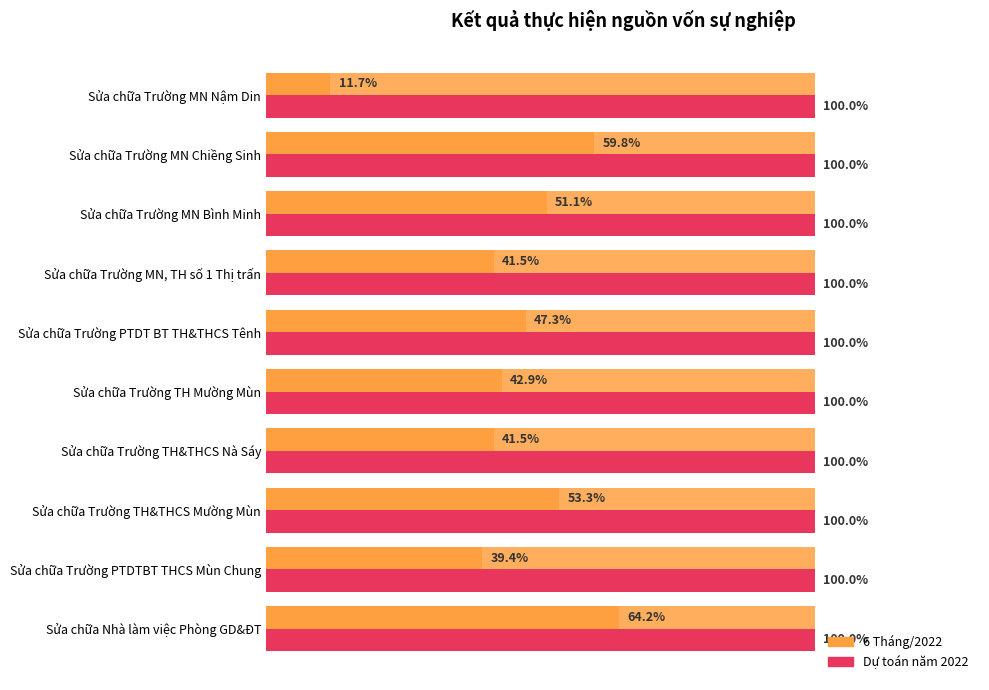

Which series has the widest spread of values?

6 Tháng/2022